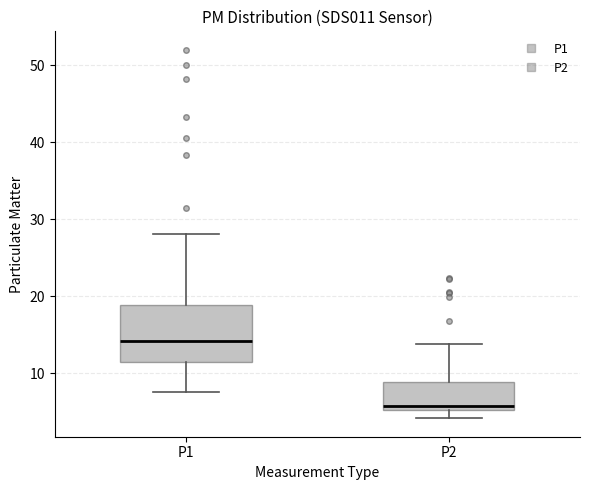

Reading left to right, transcribe this box plot: for each box, give where its median line is, the range the box spans, and where its two whiskers end, as read against the y-axis. The values are not printed on the chart, so give them approximately, as read against the axis.

P1: median 14, box 11 to 19, whiskers 8 to 28
P2: median 6, box 5 to 9, whiskers 4 to 14